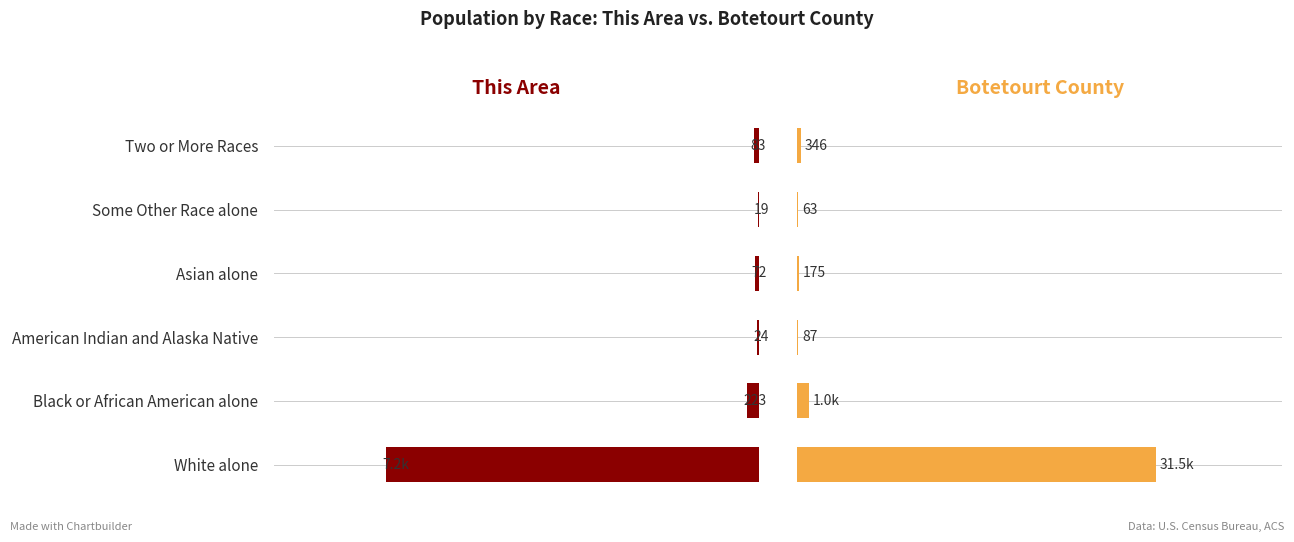

What is the sum of all Botetourt County values?

33145